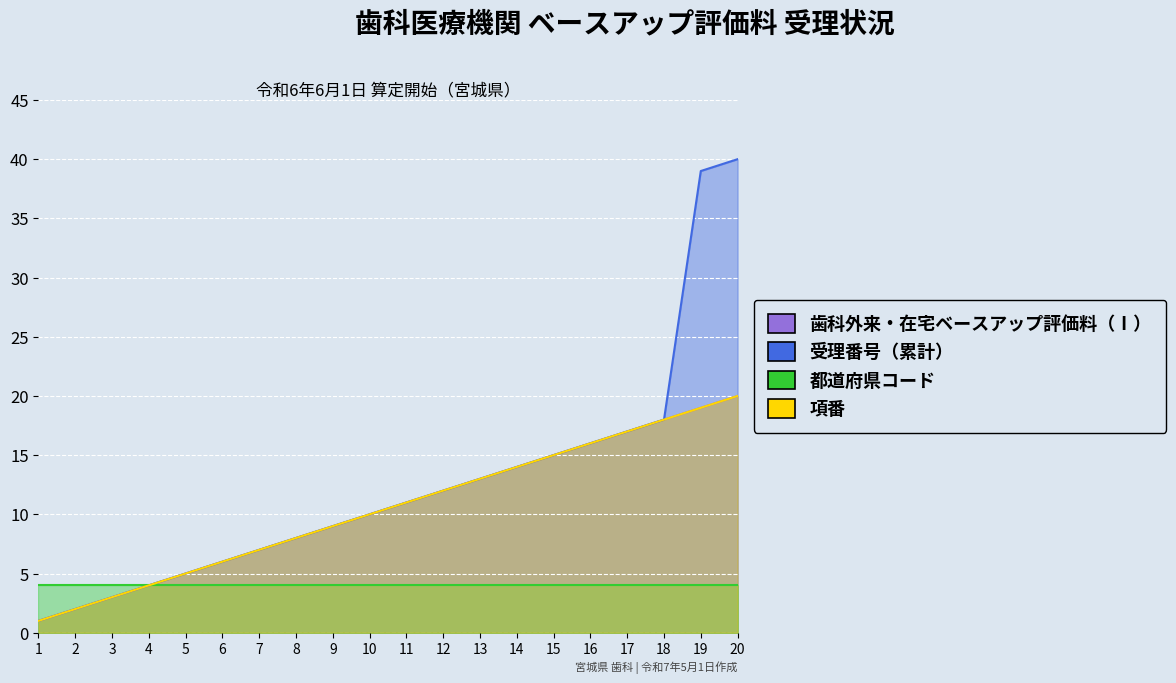

True or false: 受理番号（累計） and 項番 intersect in this chart.

False